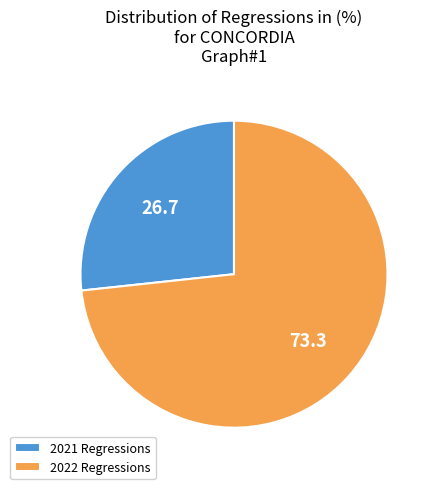

Which has a higher value, 2021 Regressions or 2022 Regressions?

2022 Regressions